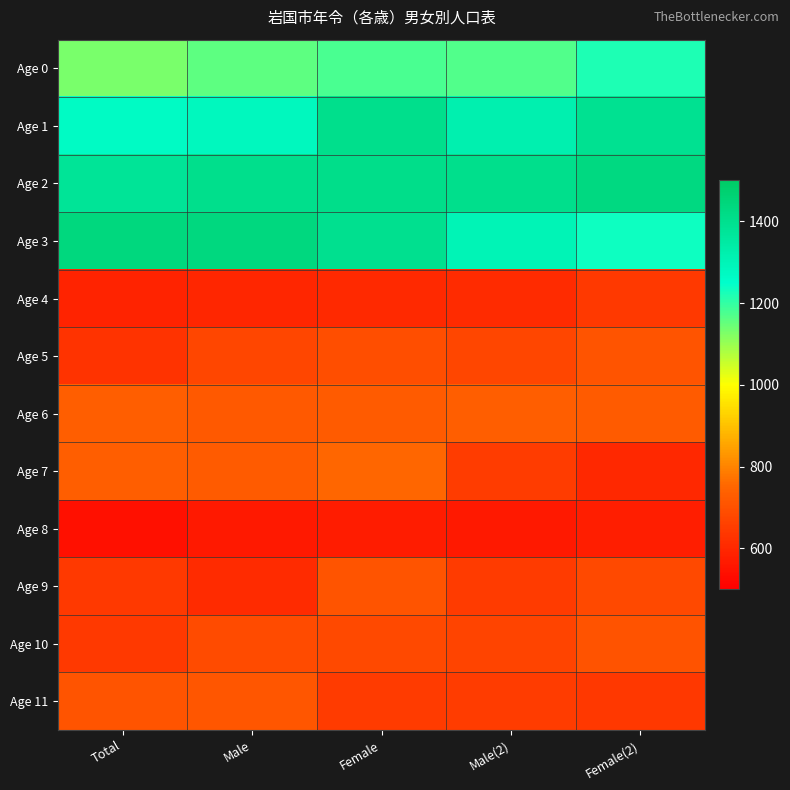

Rank the series by their maximum value, from lowest to highest.

Age 8, Age 4, Age 10, Age 5, Age 9, Age 11, Age 6, Age 7, Age 0, Age 1, Age 2, Age 3